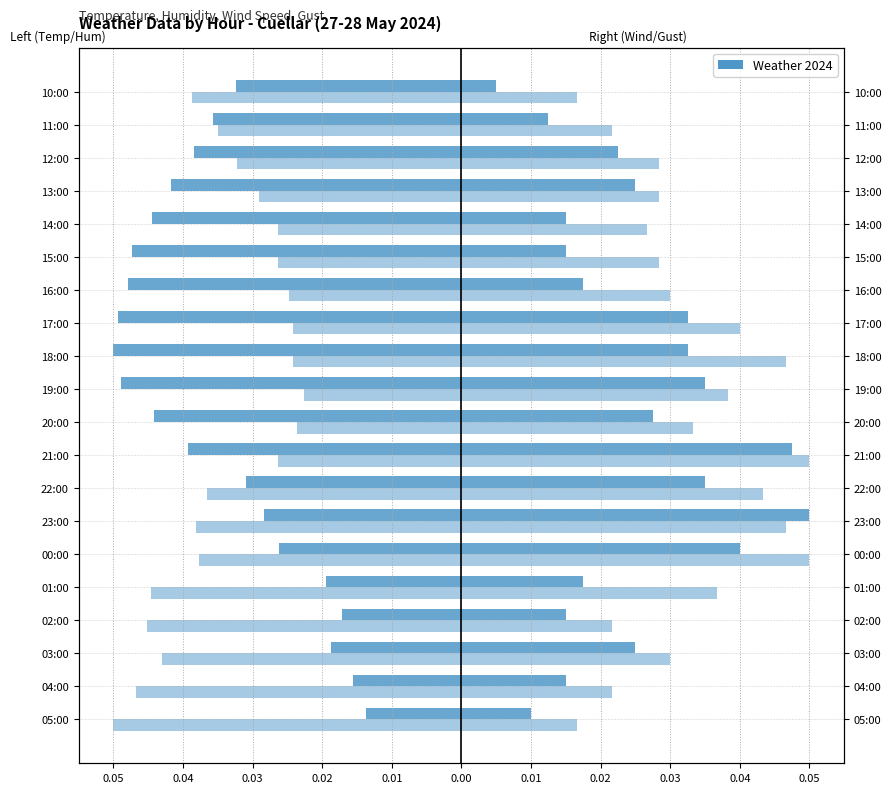

Is the value of Humidity (%) at 0.05 greater than the value of Temperature (C) at 0.05?

No